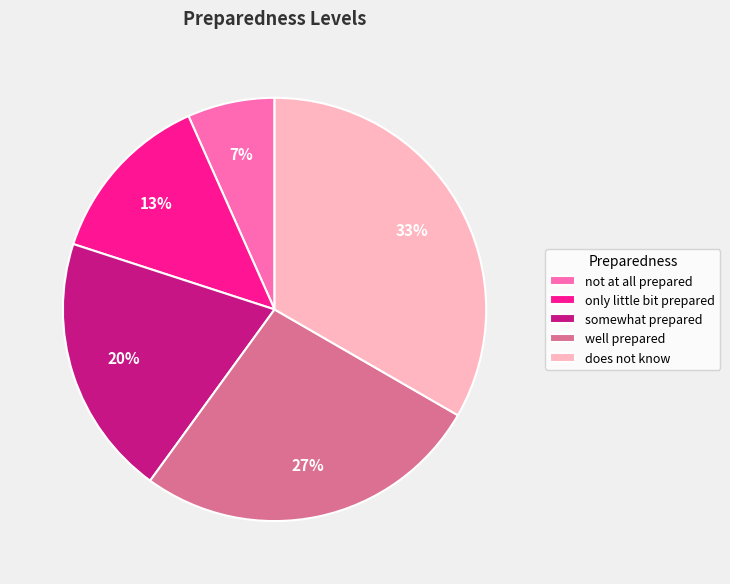

Is the sum of somewhat prepared and does not know greater than half?

Yes